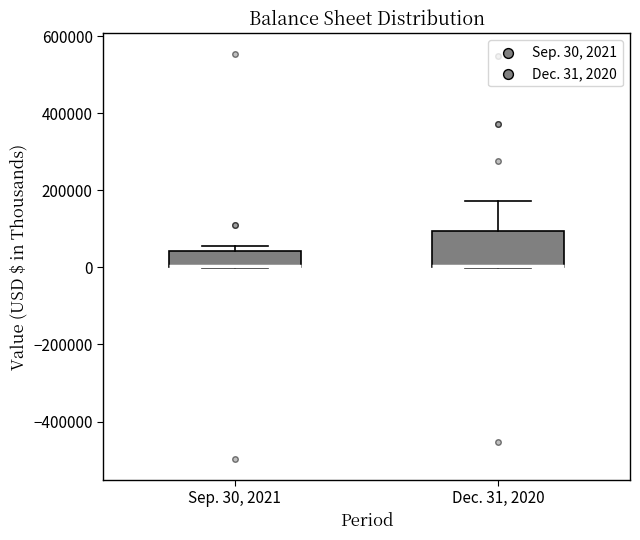

Which box is the tallest, from its lower edge to its upper edge?

Dec. 31, 2020